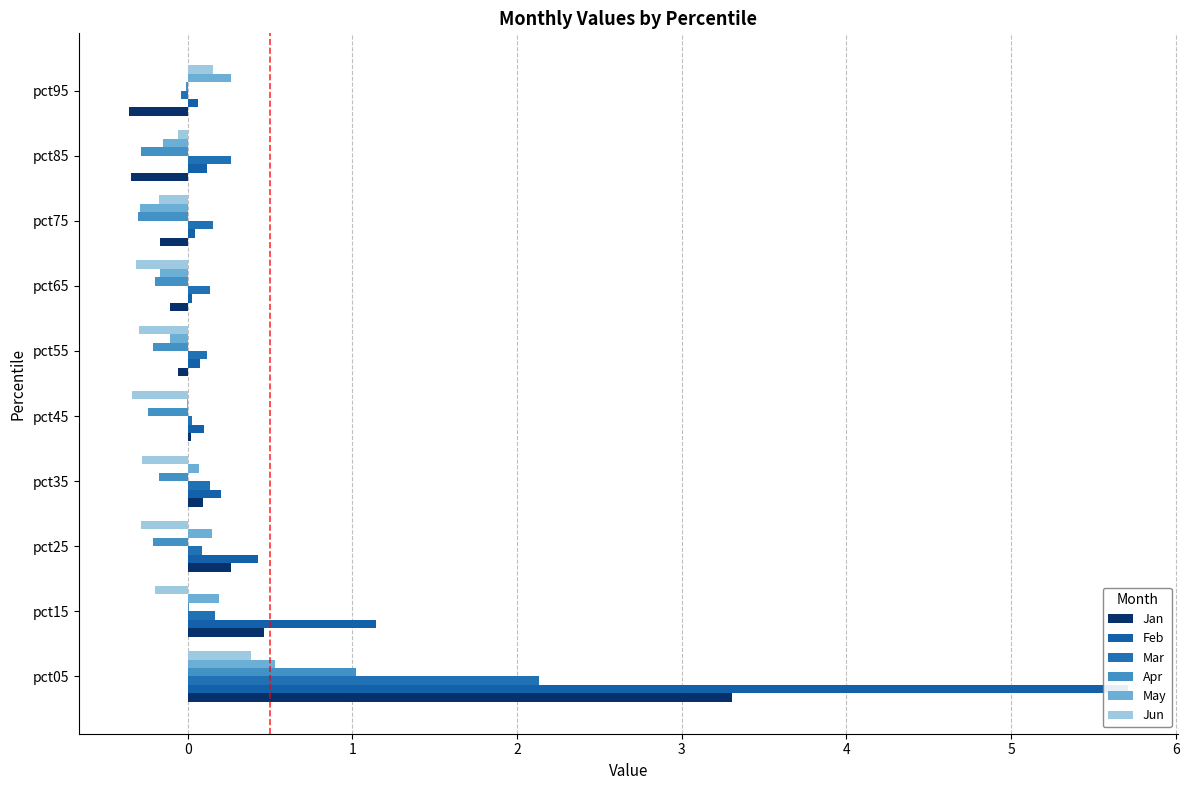

Which has a higher value, pct35 or pct95?

pct35